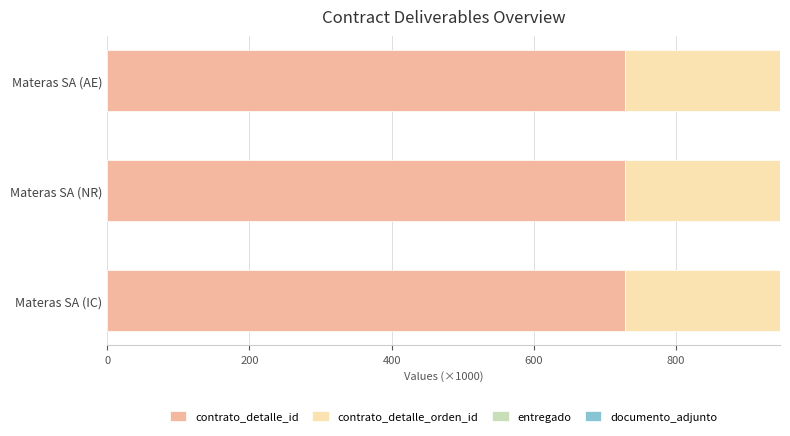

The value of contrato_detalle_id at Materas SA (IC) is 728.1. True or false?

True